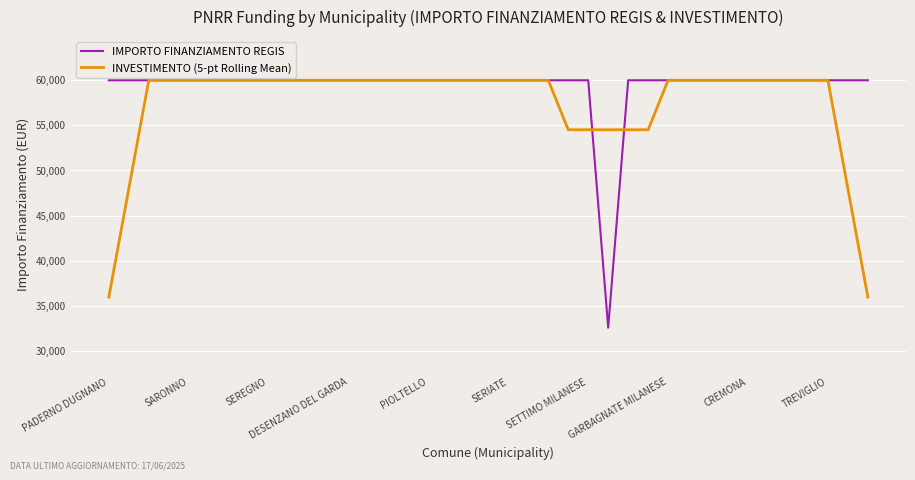

Rank the series by their average value, from highest to lowest.

IMPORTO FINANZIAMENTO REGIS, INVESTIMENTO (5-pt Rolling Mean)